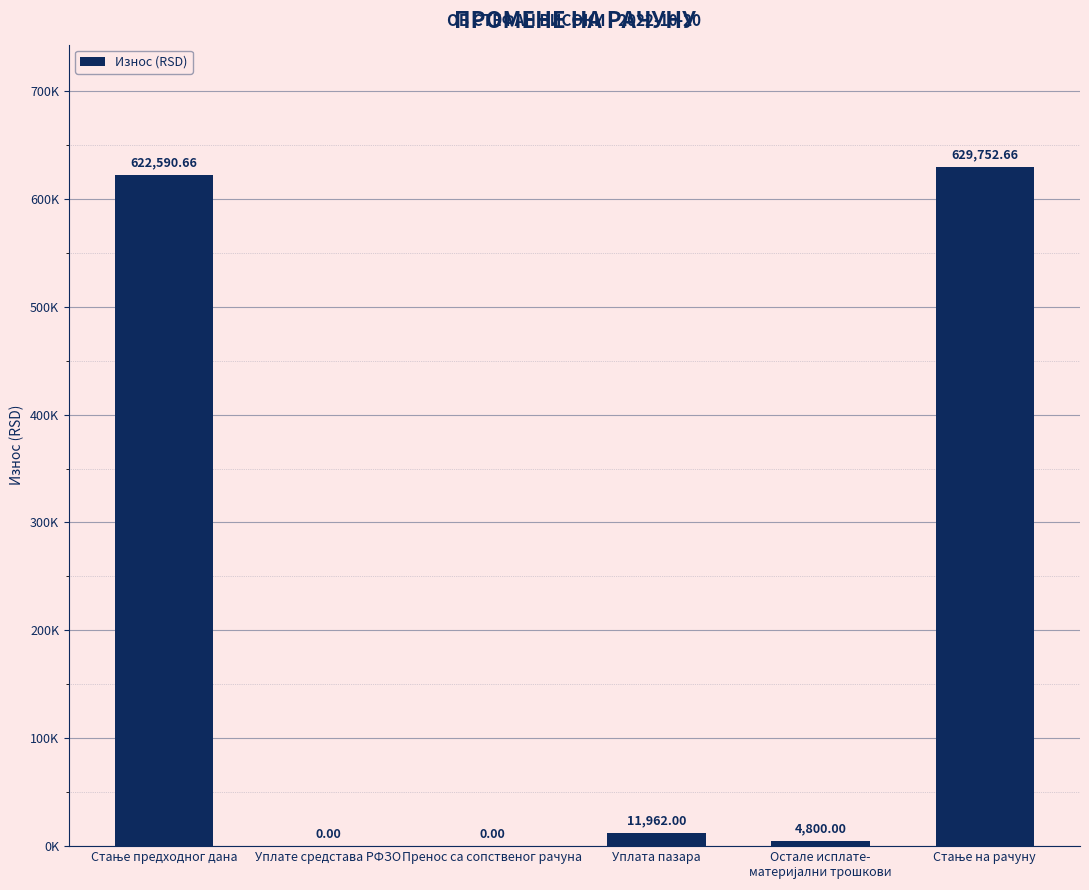

Are the bars horizontal?

No